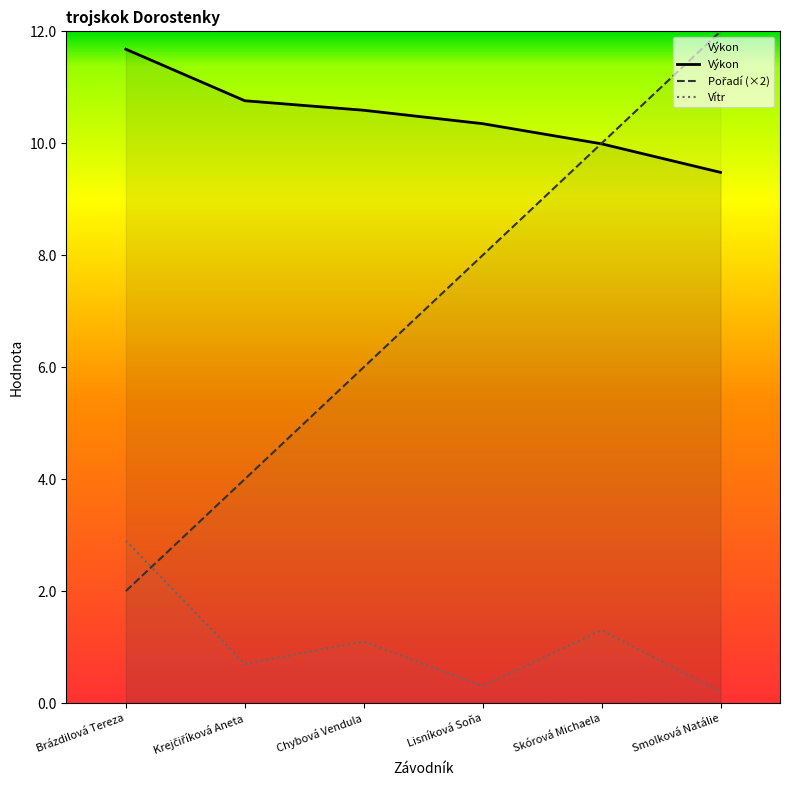

What is the difference between the highest and lowest values at Lisníková Soňa?

10.0